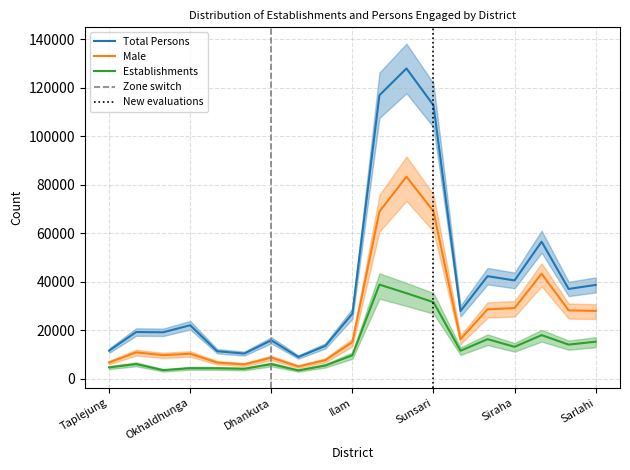

True or false: Total Persons and Male intersect in this chart.

False